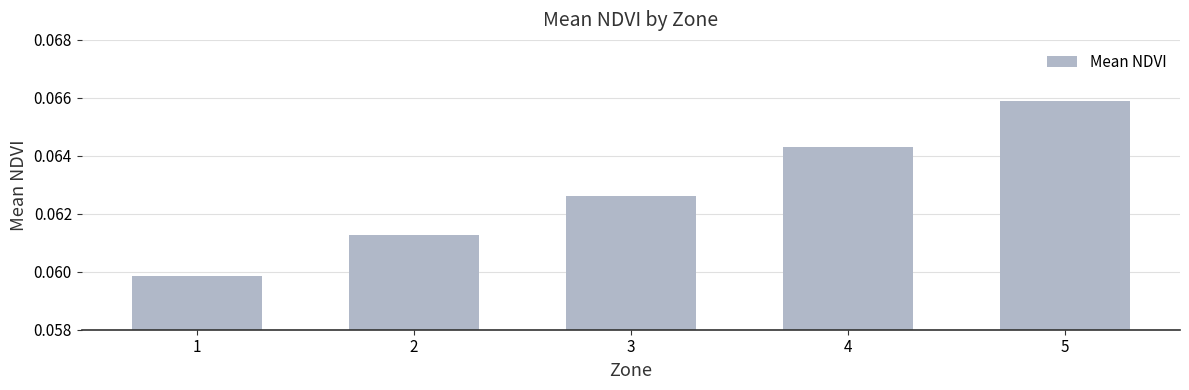

Which category has the highest value across all series?

5